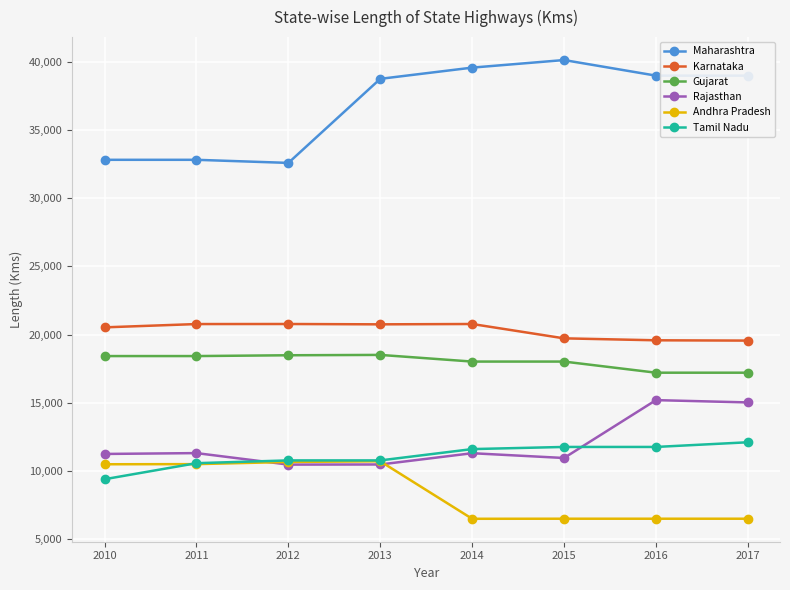

What is the difference between the Karnataka values at 2011 and 2013?

21